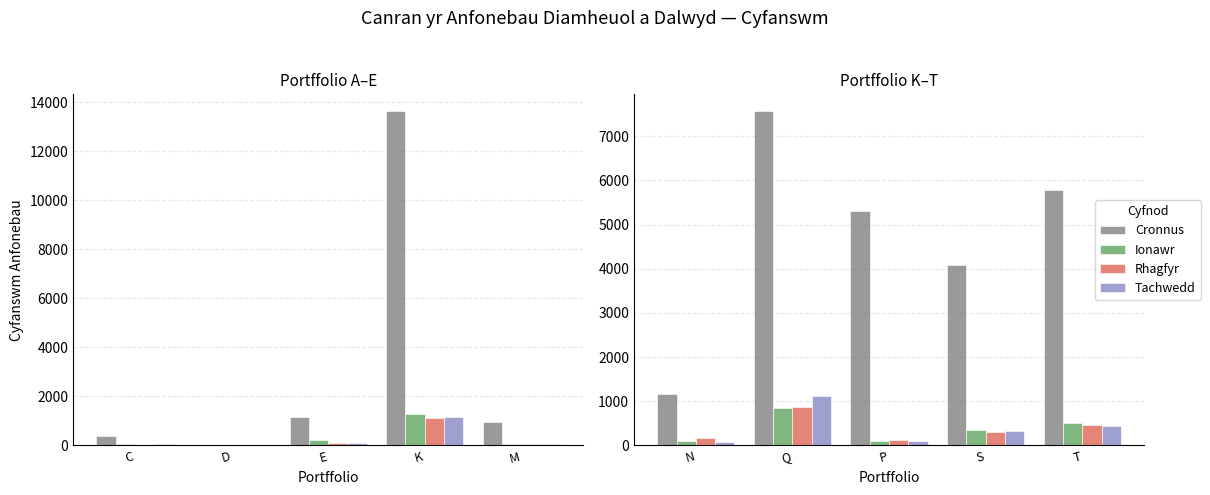

What position from the right is P?

3